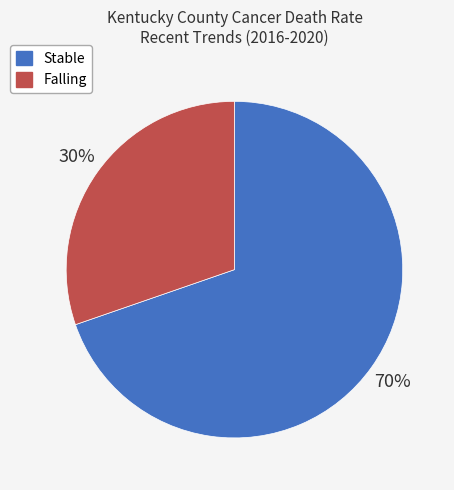

To the nearest percent, what percentage of the pie is Falling?

30%